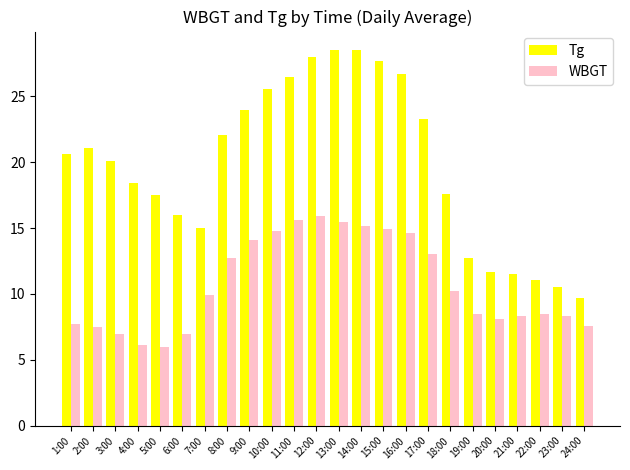

What is the sum of all Tg values?

474.4